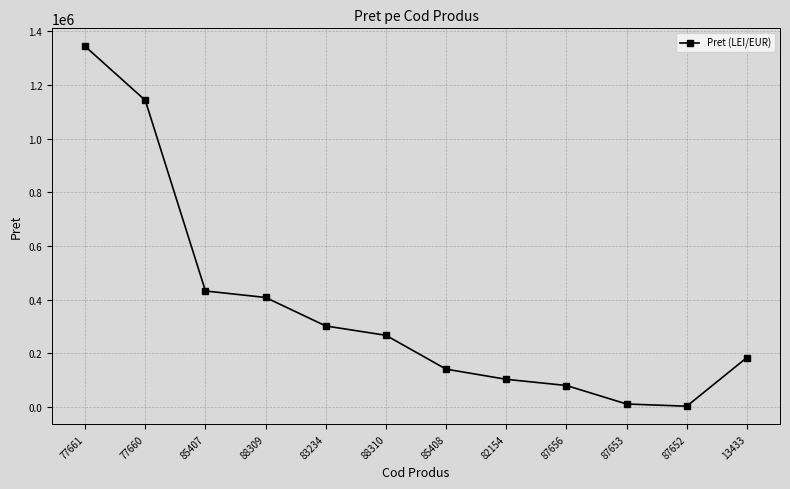

Reading right to left, extract all data points from this chart.

13433=184618.0	87652=3351.6	87653=11620.7	87656=80506.3	82154=103584.0	85408=141450.0	88310=267500.0	83234=302300.0	88309=408500.0	85407=432638.0	77660=1142900.0	77661=1344150.0